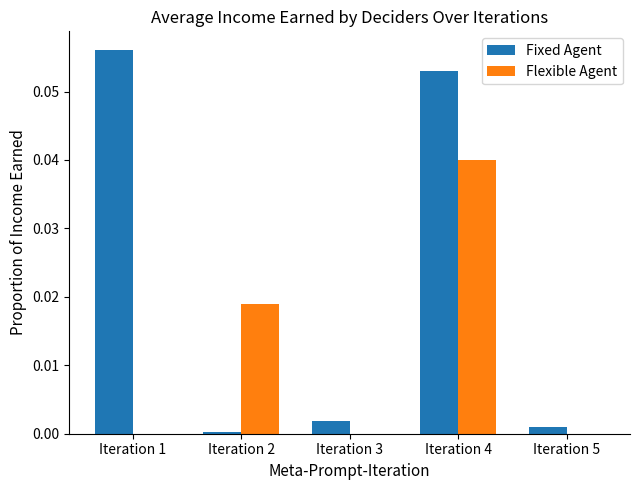

The value of Fixed Agent at Iteration 3 is 0.0. True or false?

True